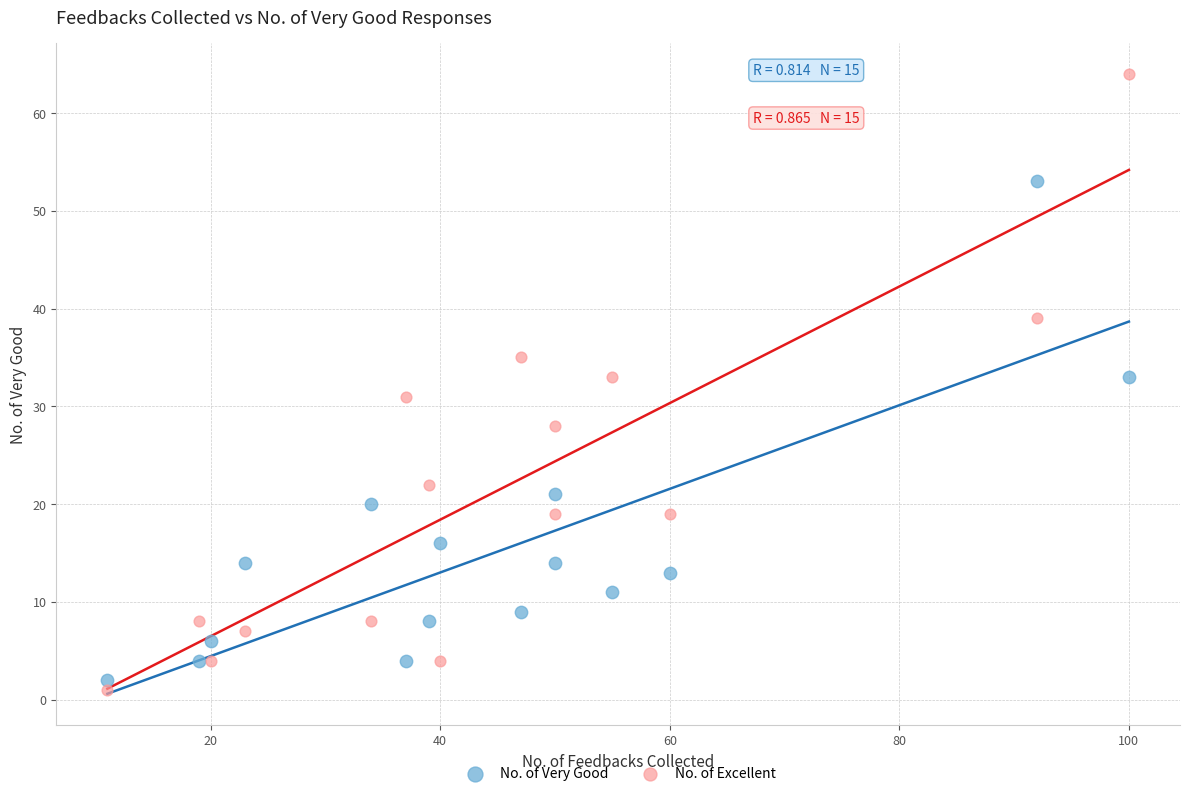

In the No. of Very Good series, what Y value is closest to 27?

21